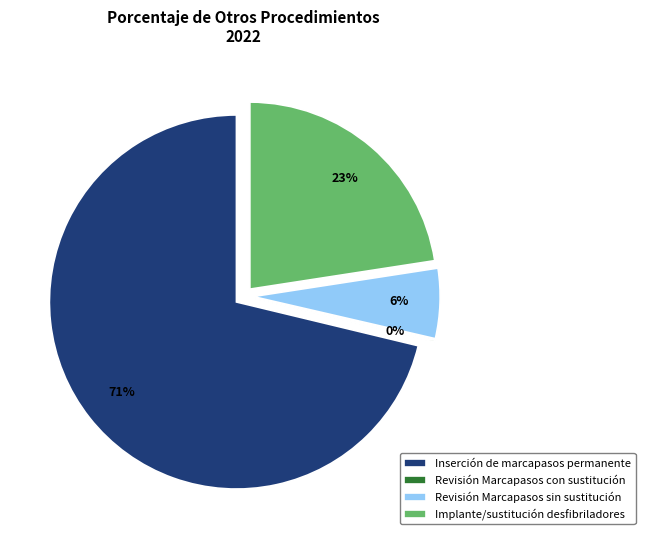

Is it true that Implante/sustitución desfibriladores is 11% of the pie?

False